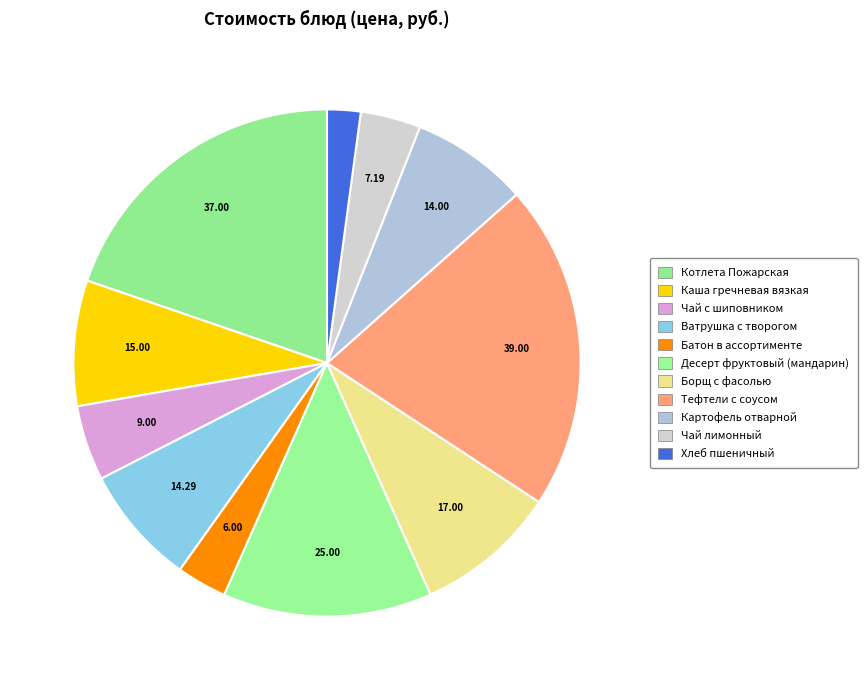

To the nearest percent, what is the combined percentage of Чай с шиповником and Чай лимонный?

9%